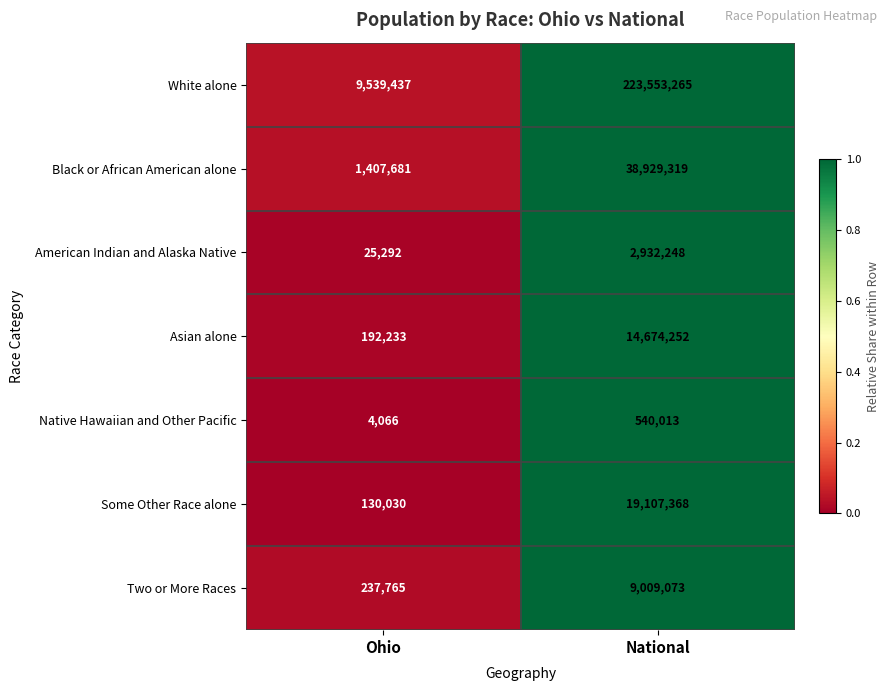

Reading left to right, list all the values displayed in this chart.

White alone: Ohio=9539437	National=223553265
Black or African American alone: Ohio=1407681	National=38929319
American Indian and Alaska Native: Ohio=25292	National=2932248
Asian alone: Ohio=192233	National=14674252
Native Hawaiian and Other Pacific: Ohio=4066	National=540013
Some Other Race alone: Ohio=130030	National=19107368
Two or More Races: Ohio=237765	National=9009073